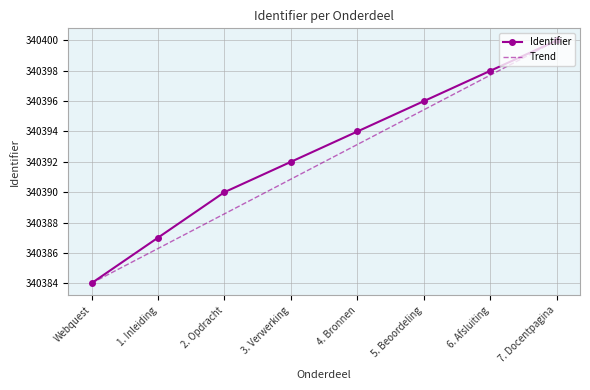

Between 1. Inleiding and 5. Beoordeling, which series saw the biggest shift?

Trend